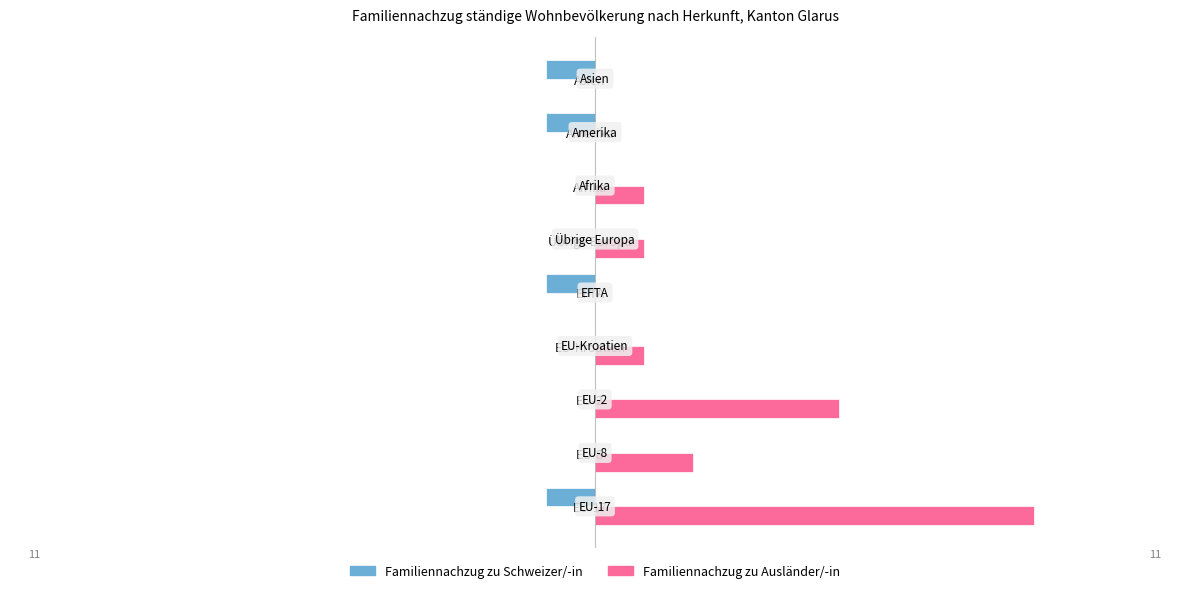

Which series has the largest total across all categories?

Familiennachzug zu Ausländer/-in